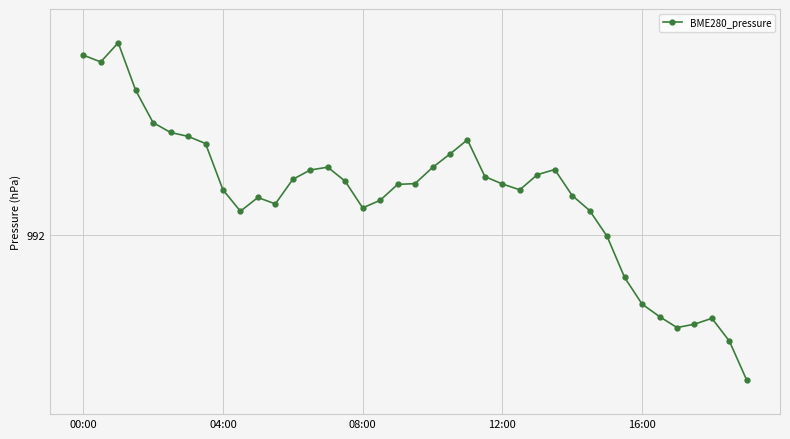

How many interior local valleys (lower than both neighbors) does the data have?

6